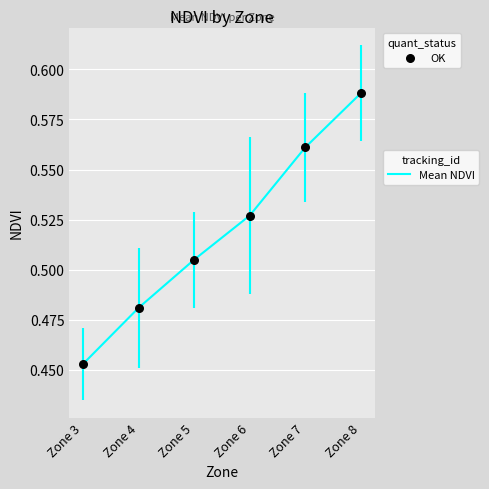

Is the value of Mean NDVI at Zone 4 greater than the value of OK at Zone 4?

No